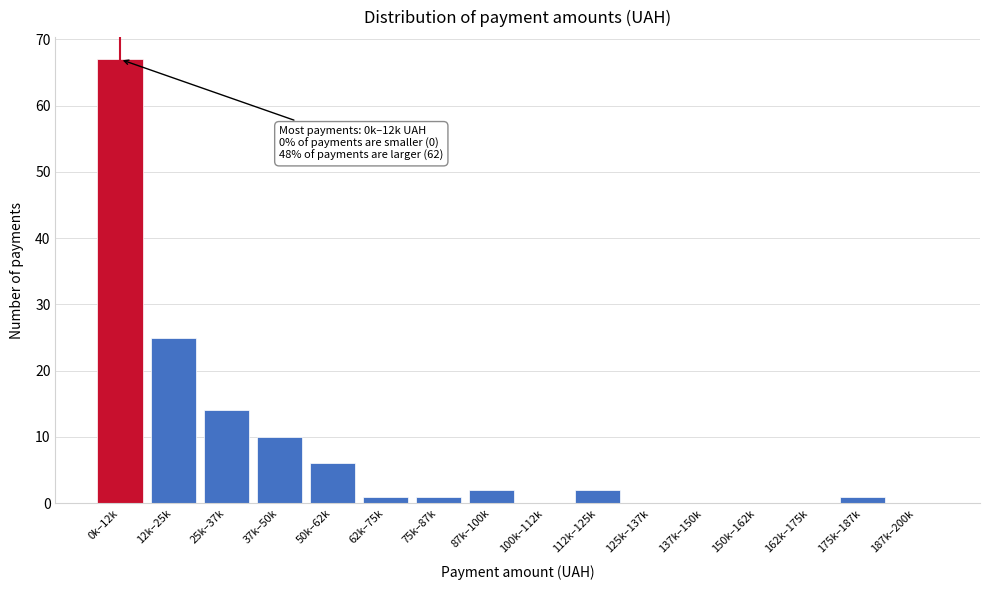

Reading left to right, list all the values displayed in this chart.

0k–12k=67	12k–25k=25	25k–37k=14	37k–50k=10	50k–62k=6	62k–75k=1	75k–87k=1	87k–100k=2	100k–112k=0	112k–125k=2	125k–137k=0	137k–150k=0	150k–162k=0	162k–175k=0	175k–187k=1	187k–200k=0